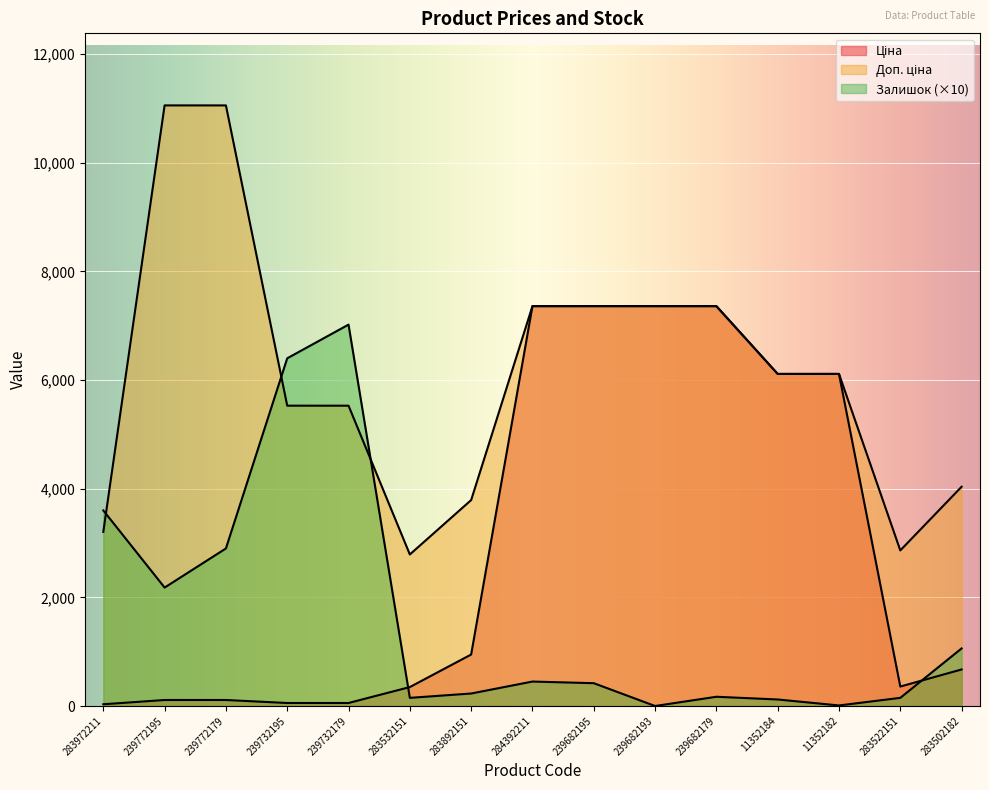

What is the difference between the second highest and minimum values in the Доп. ціна series?

8265.8